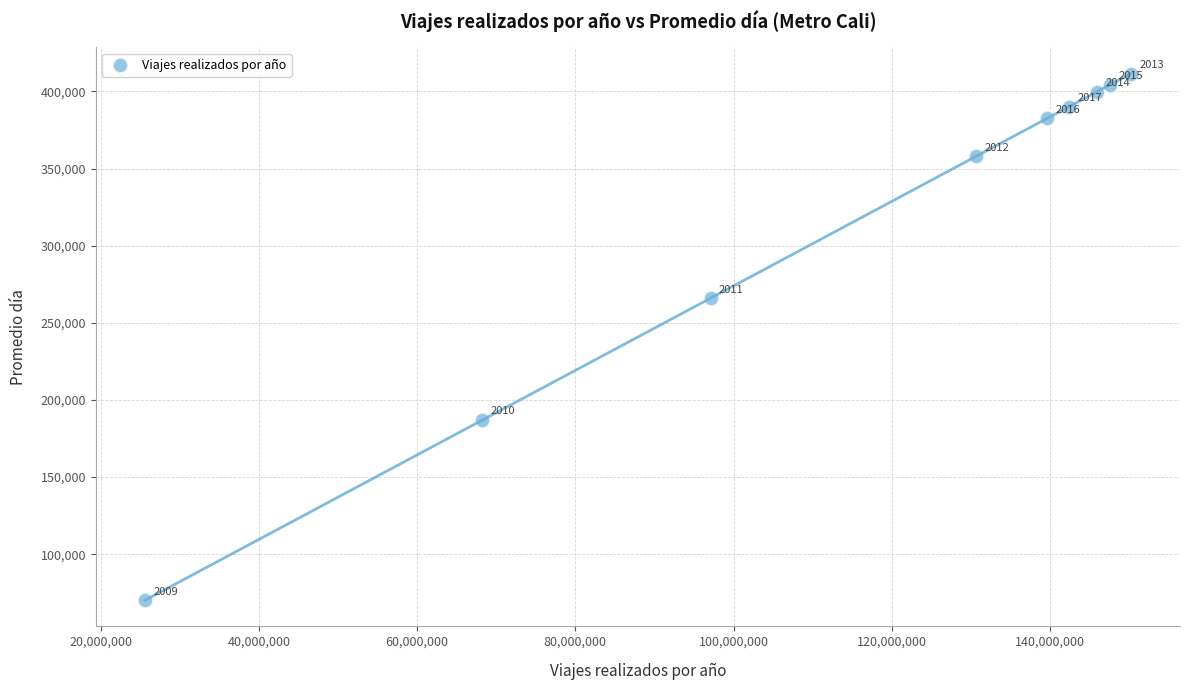

What is the range of Y values (max minus min)?

341206.9